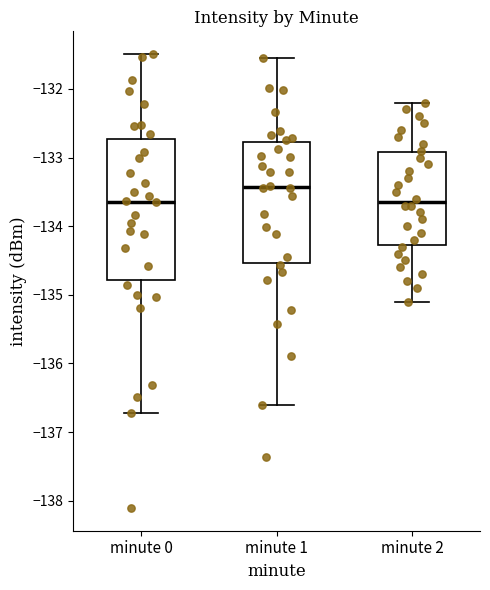

Where does the upper whisker of the box for minute 0 end on the y-axis? The values are not printed on the chart, so give them approximately, as read against the axis.

-131.5